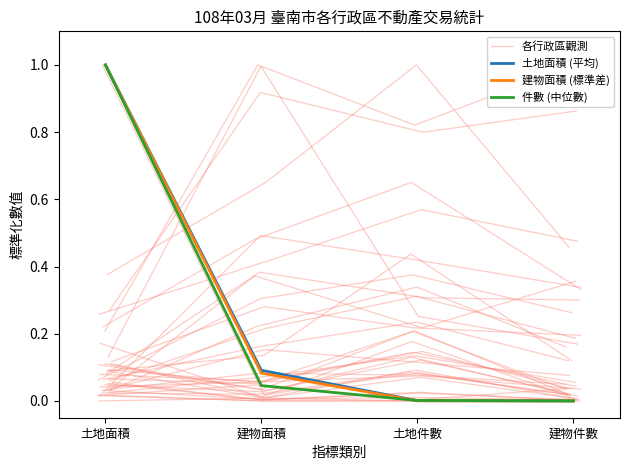

Rank the categories by 土地面積 (平均) value from lowest to highest.

建物件數, 土地件數, 建物面積, 土地面積